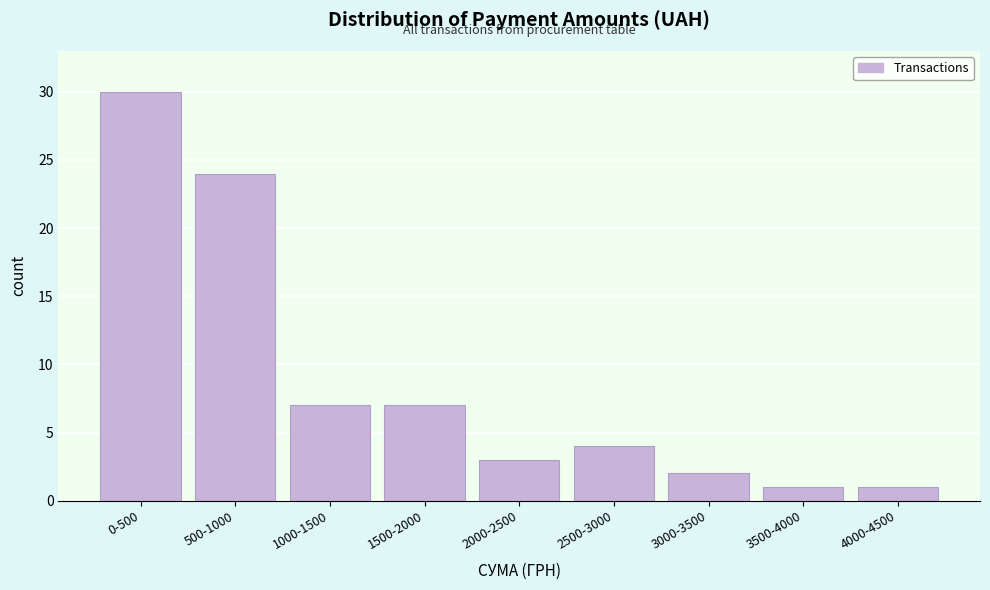

Reading left to right, transcribe all the data shown in this chart.

0-500=30	500-1000=24	1000-1500=7	1500-2000=7	2000-2500=3	2500-3000=4	3000-3500=2	3500-4000=1	4000-4500=1